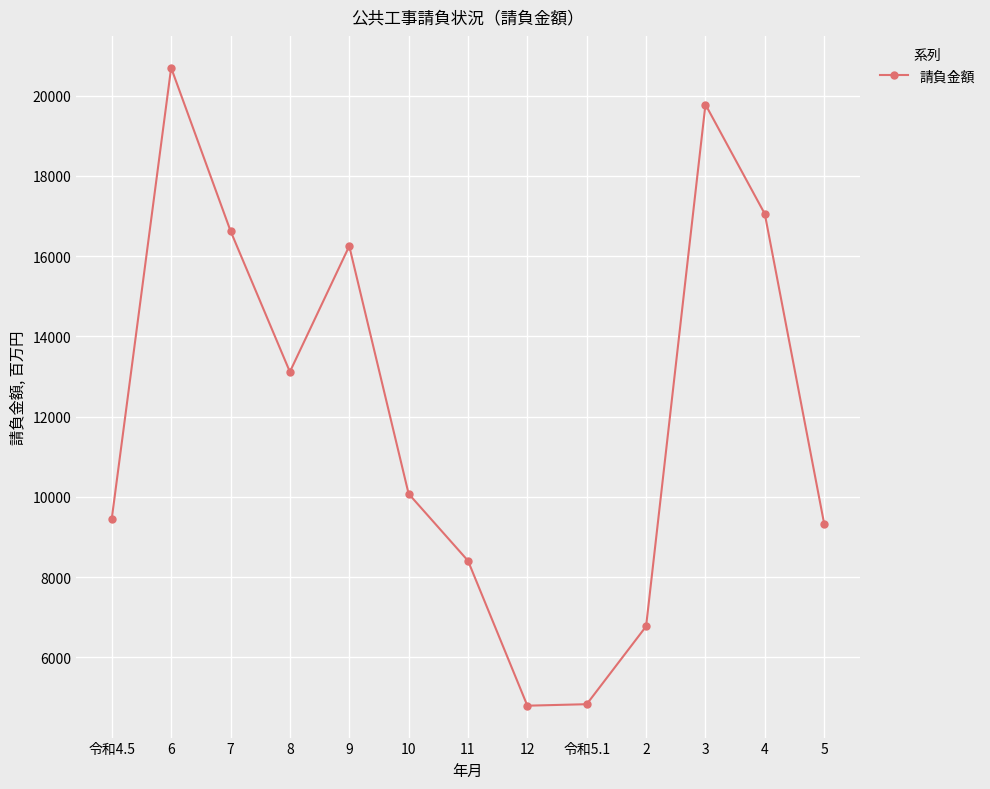

What is the value of the 4th point from the left?

13116